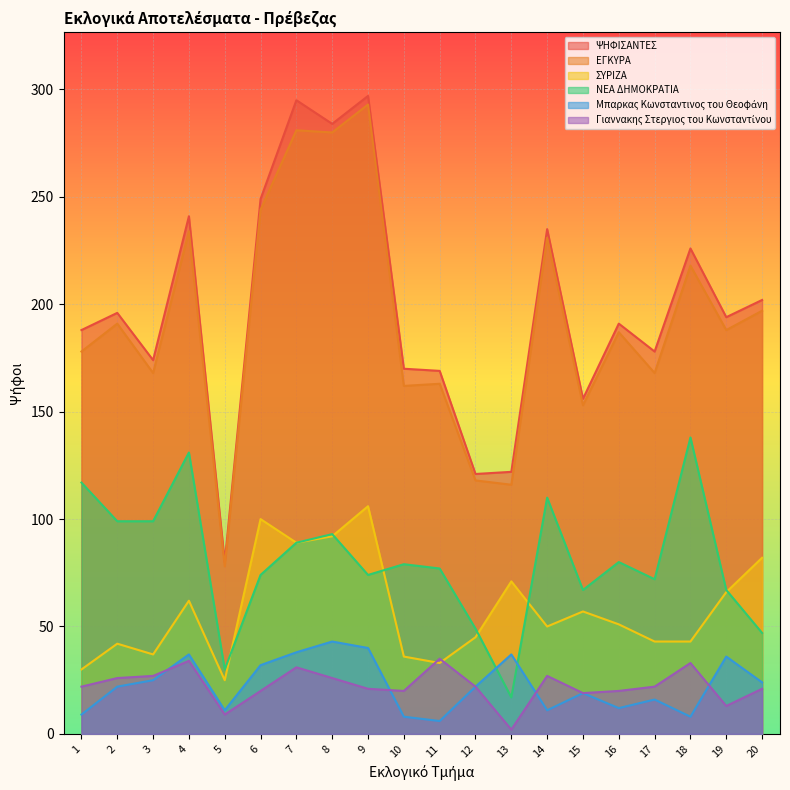

What is the average value of the ΝΕΑ ΔΗΜΟΚΡΑΤΙΑ series?

80